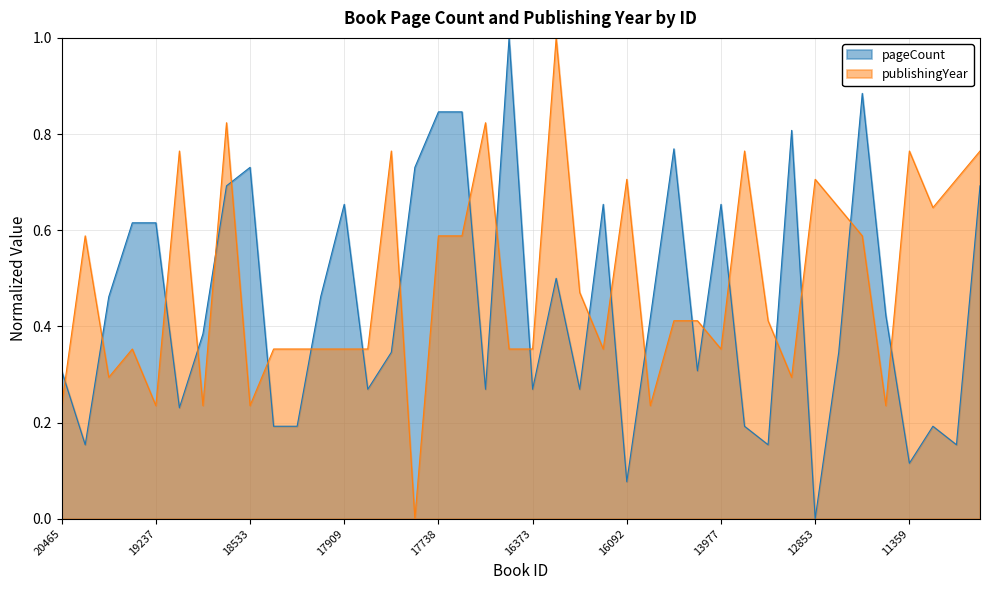

What is the spread (max minus min) of values at 16161?

0.2